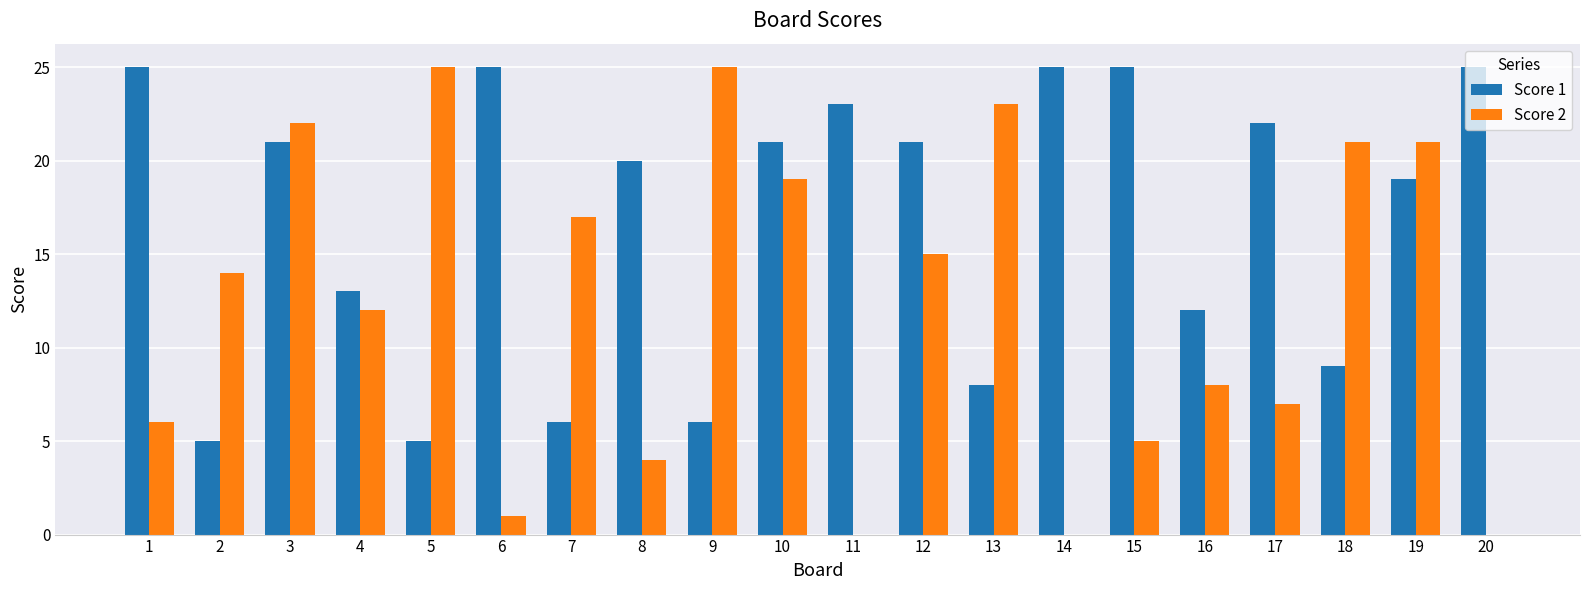

Reading left to right, extract all data points from this chart.

Score 1: 25	5	21	13	5	25	6	20	6	21	23	21	8	25	25	12	22	9	19	25
Score 2: 6	14	22	12	25	1	17	4	25	19	0	15	23	0	5	8	7	21	21	0